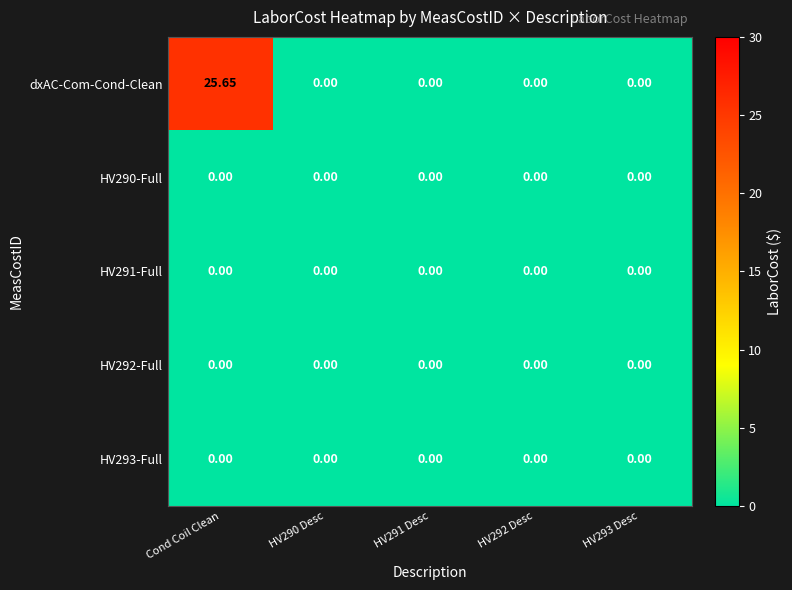

At which category does the chart reach its peak across all series?

Cond Coil Clean